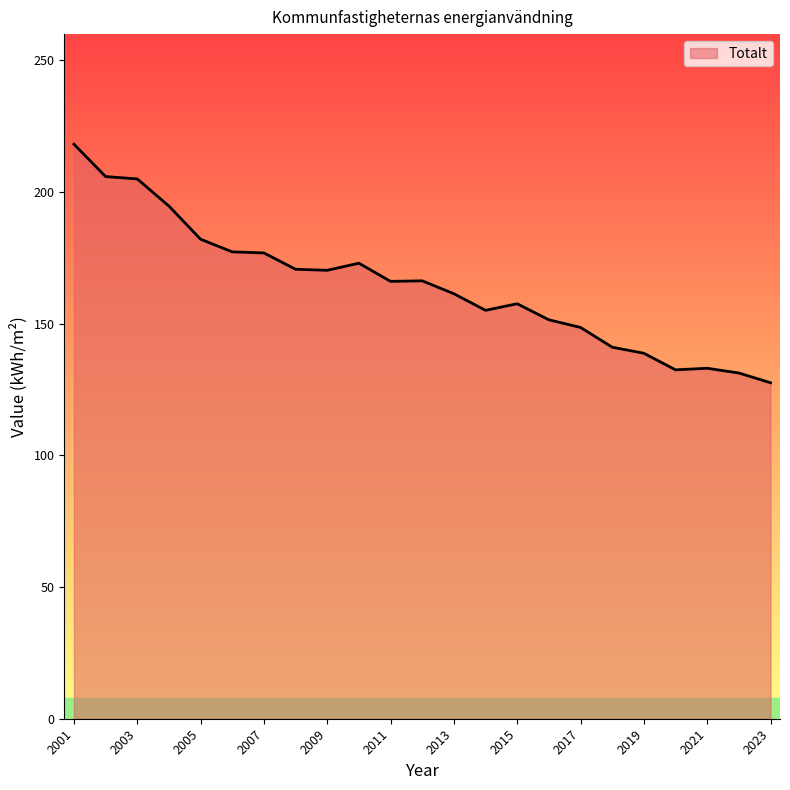

What is the minimum value shown in the chart?

127.6